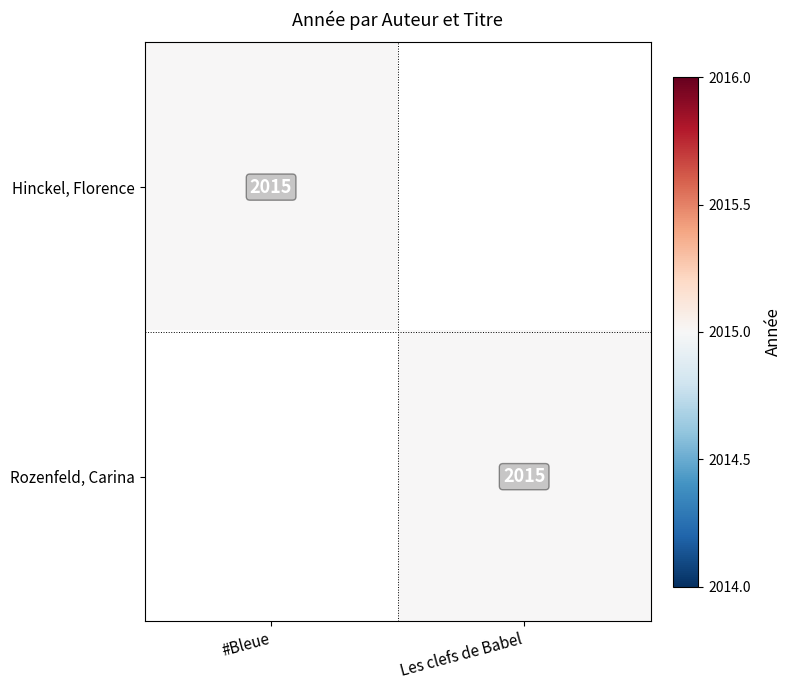

At how many categories does at least one series exceed 377?

2